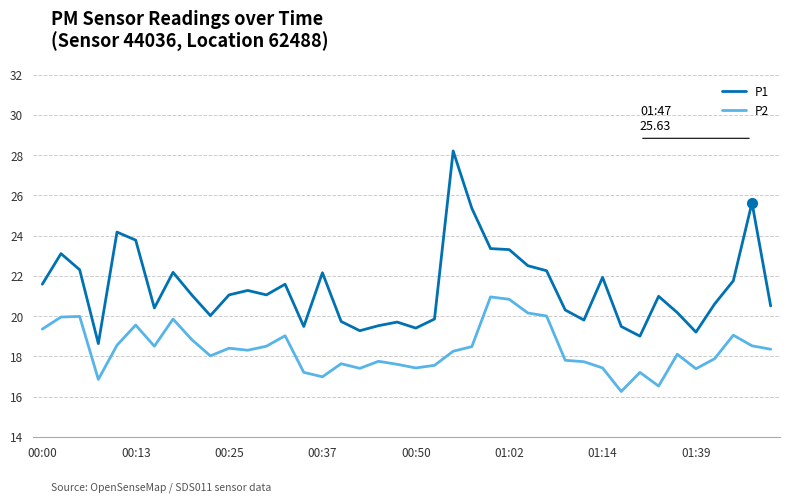

Which series has the largest total across all categories?

P1